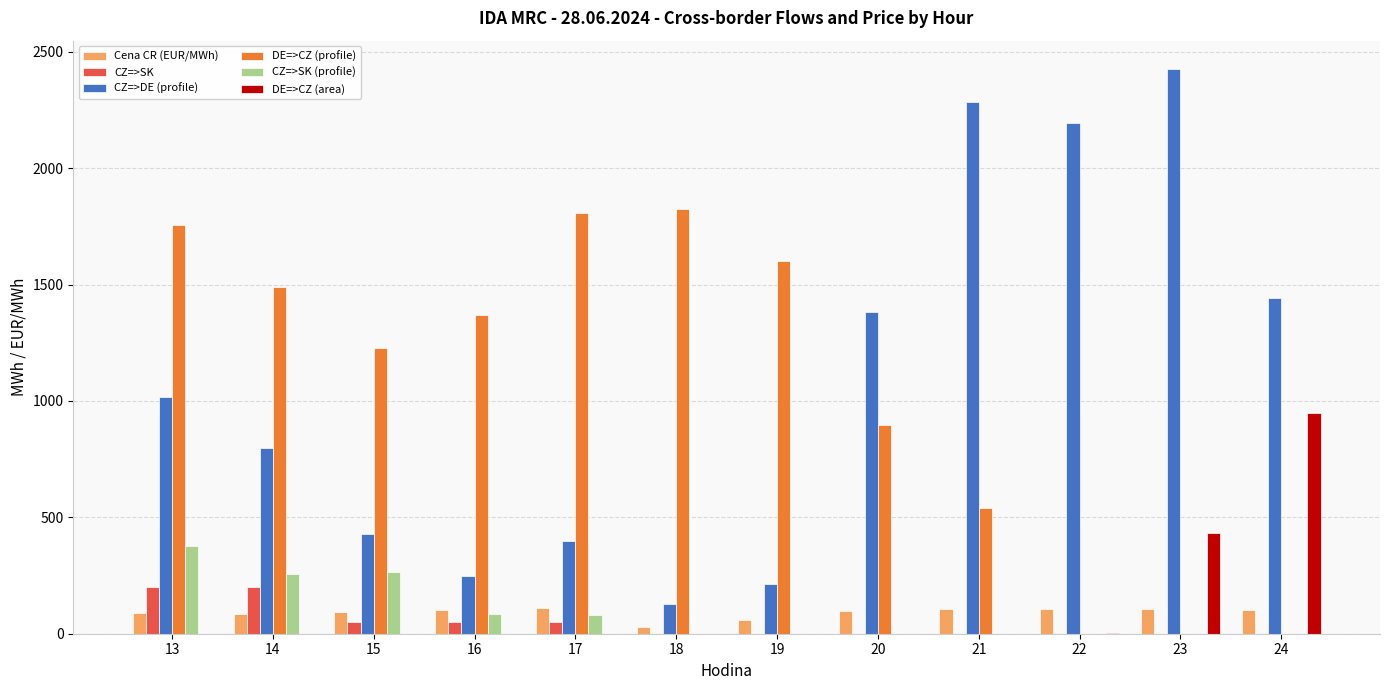

At which category does the chart reach its peak across all series?

23